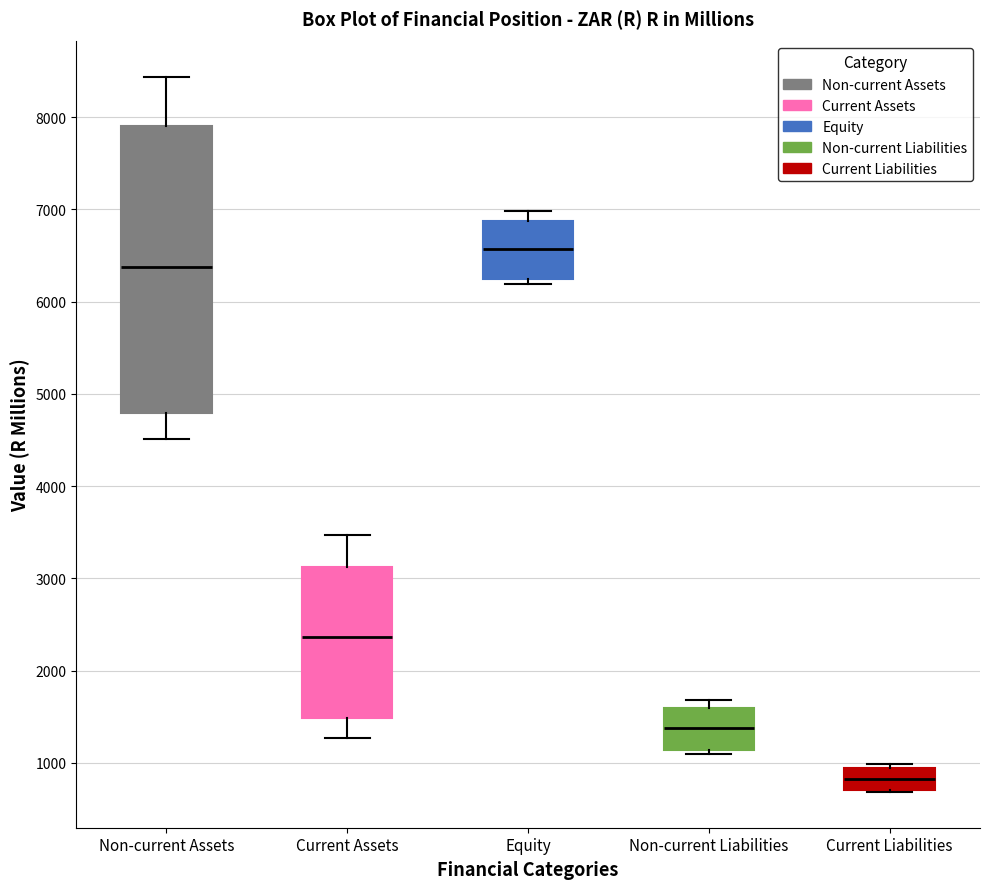

Reading left to right, read every box against the y-axis: the position of its median line, the range the box covers, and the ends of its whiskers. The values are not printed on the chart, so give them approximately, as read against the axis.

Non-current Assets: median 6400, box 4800 to 7900, whiskers 4500 to 8400
Current Assets: median 2400, box 1500 to 3100, whiskers 1300 to 3500
Equity: median 6600, box 6200 to 6900, whiskers 6200 (just below the box's lower edge) to 7000
Non-current Liabilities: median 1400, box 1100 to 1600, whiskers 1100 (just below the box's lower edge) to 1700
Current Liabilities: median 800, box 700 to 900, whiskers 700 to 1000